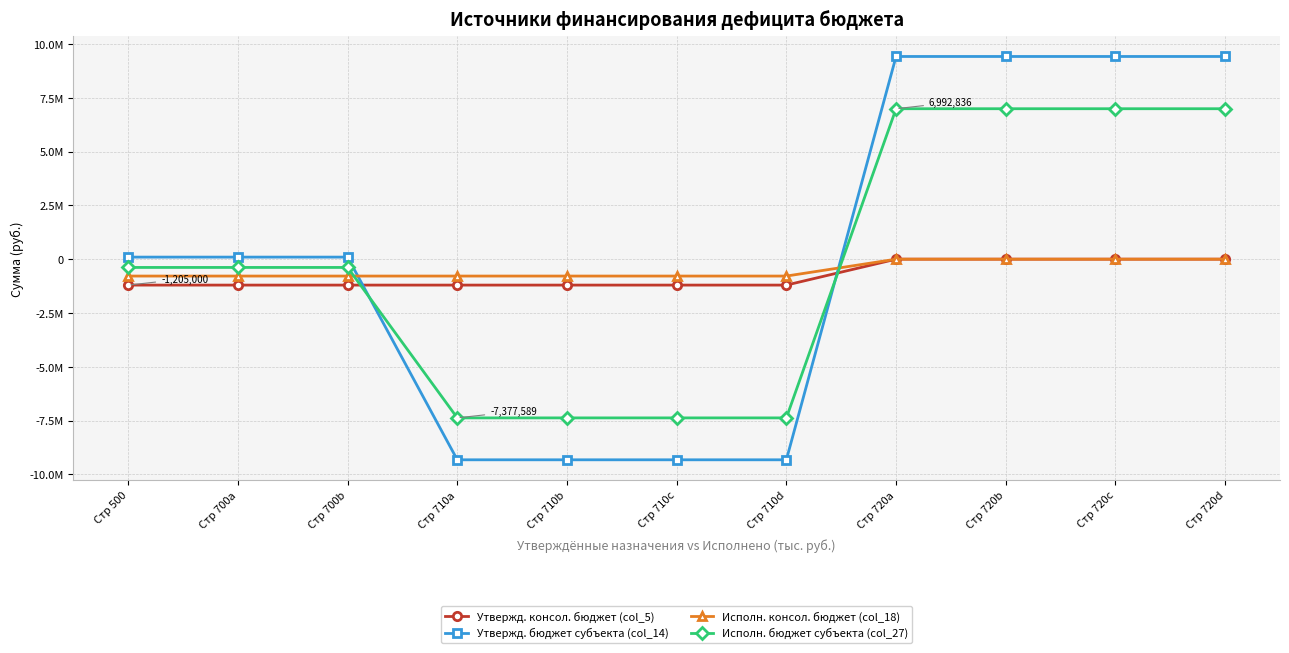

What position from the left is Стр 500?

1